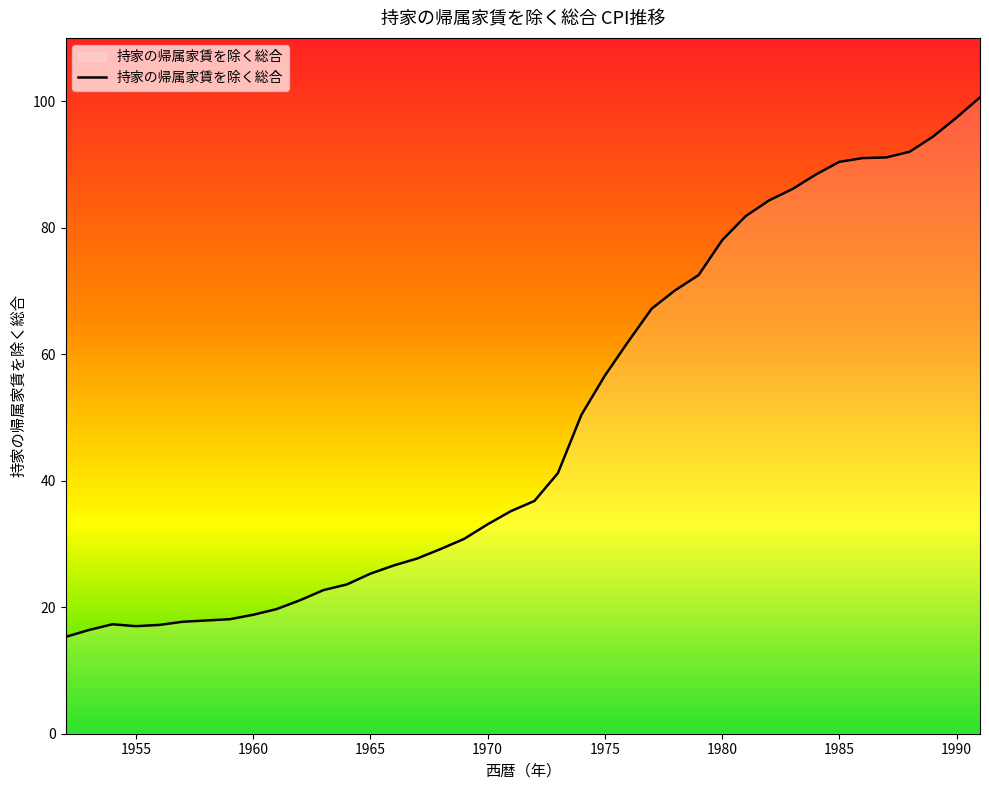

How many lines are shown in the chart?

1